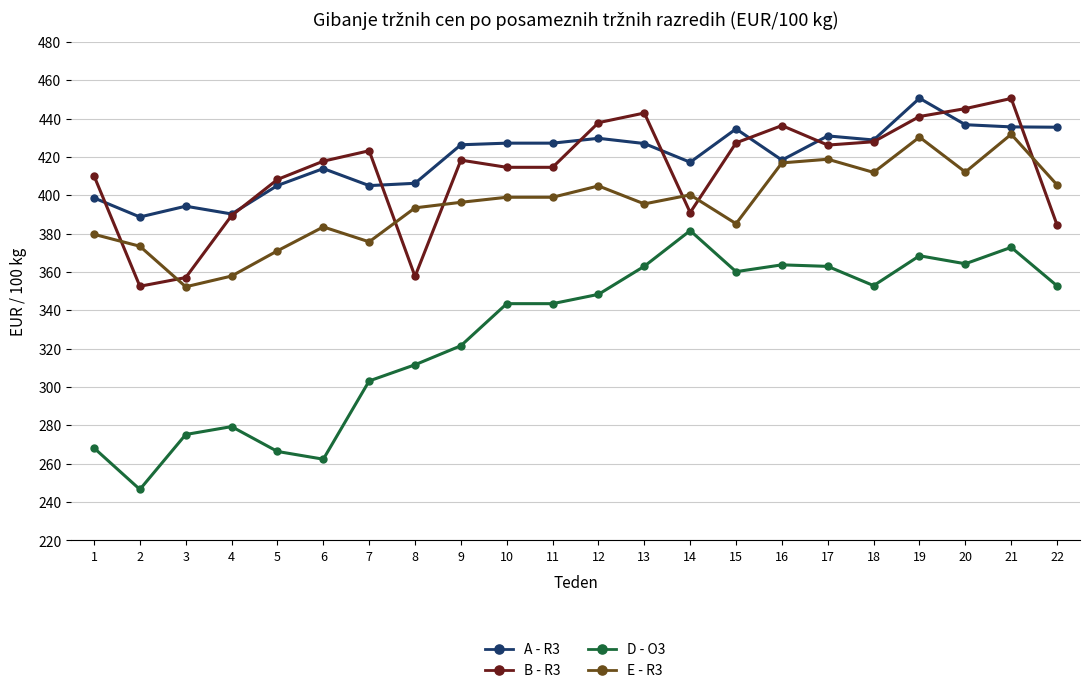

Reading left to right, what are all the values shown in this chart?

A - R3: 1=398.6	2=388.6	3=394.3	4=390.2	5=405.1	6=413.9	7=405.0	8=406.2	9=426.3	10=427.2	11=427.2	12=429.7	13=427.0	14=417.2	15=434.6	16=418.3	17=430.9	18=428.8	19=450.6	20=436.8	21=435.6	22=435.5
B - R3: 1=410.1	2=352.5	3=357.0	4=389.4	5=408.2	6=417.8	7=423.2	8=357.6	9=418.3	10=414.6	11=414.6	12=437.9	13=442.9	14=391.0	15=427.3	16=436.3	17=426.2	18=427.9	19=441.1	20=445.2	21=450.5	22=384.5
D - O3: 1=268.1	2=246.5	3=275.2	4=279.3	5=266.3	6=262.3	7=303.1	8=311.6	9=321.5	10=343.4	11=343.4	12=348.3	13=362.9	14=381.5	15=360.1	16=363.7	17=362.9	18=352.8	19=368.4	20=364.2	21=372.8	22=352.7
E - R3: 1=379.6	2=373.4	3=352.2	4=357.8	5=371.0	6=383.5	7=375.7	8=393.4	9=396.3	10=398.9	11=398.9	12=404.8	13=395.5	14=400.2	15=385.1	16=416.9	17=418.8	18=411.9	19=430.3	20=412.1	21=431.8	22=405.4